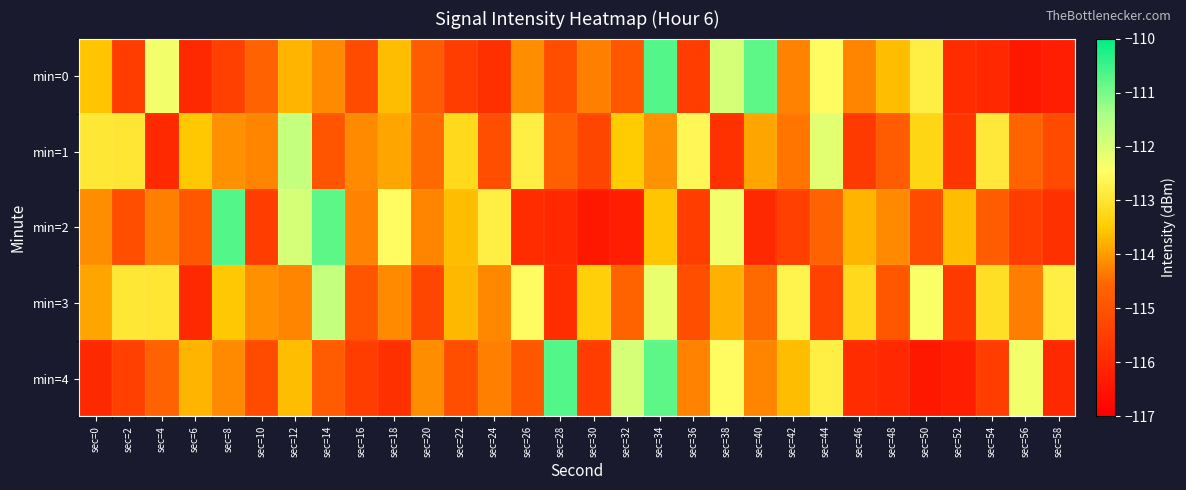

List the series in order of their peak value, lowest first.

min=1, min=3, min=0, min=2, min=4